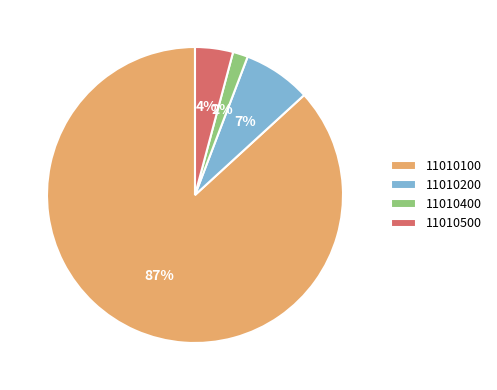

The 11010200 slice represents 7% of the pie. True or false?

True